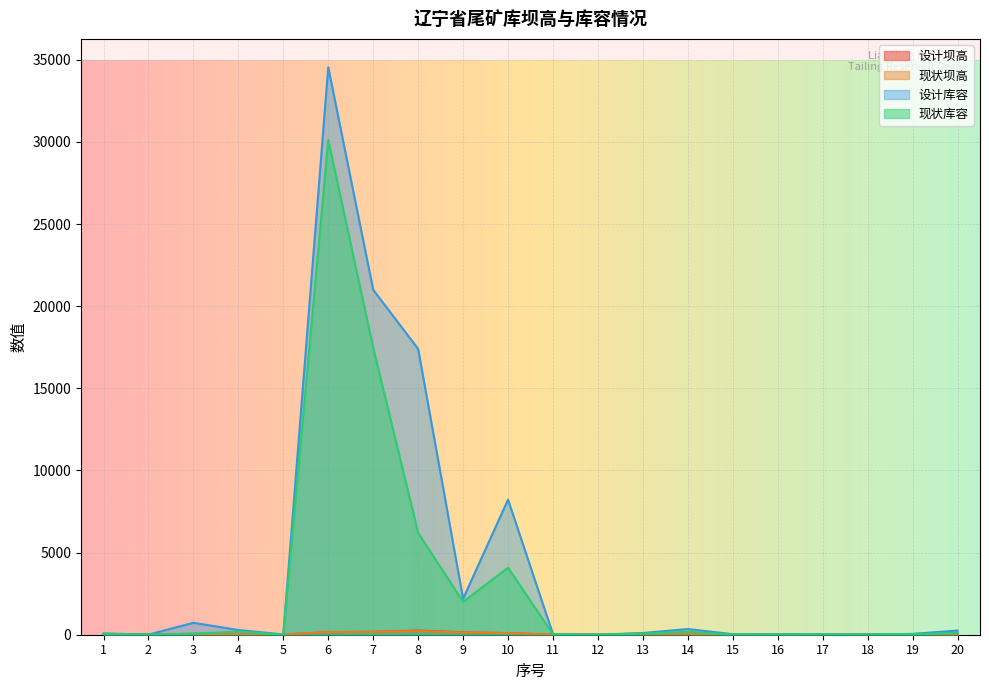

How many lines are shown in the chart?

4